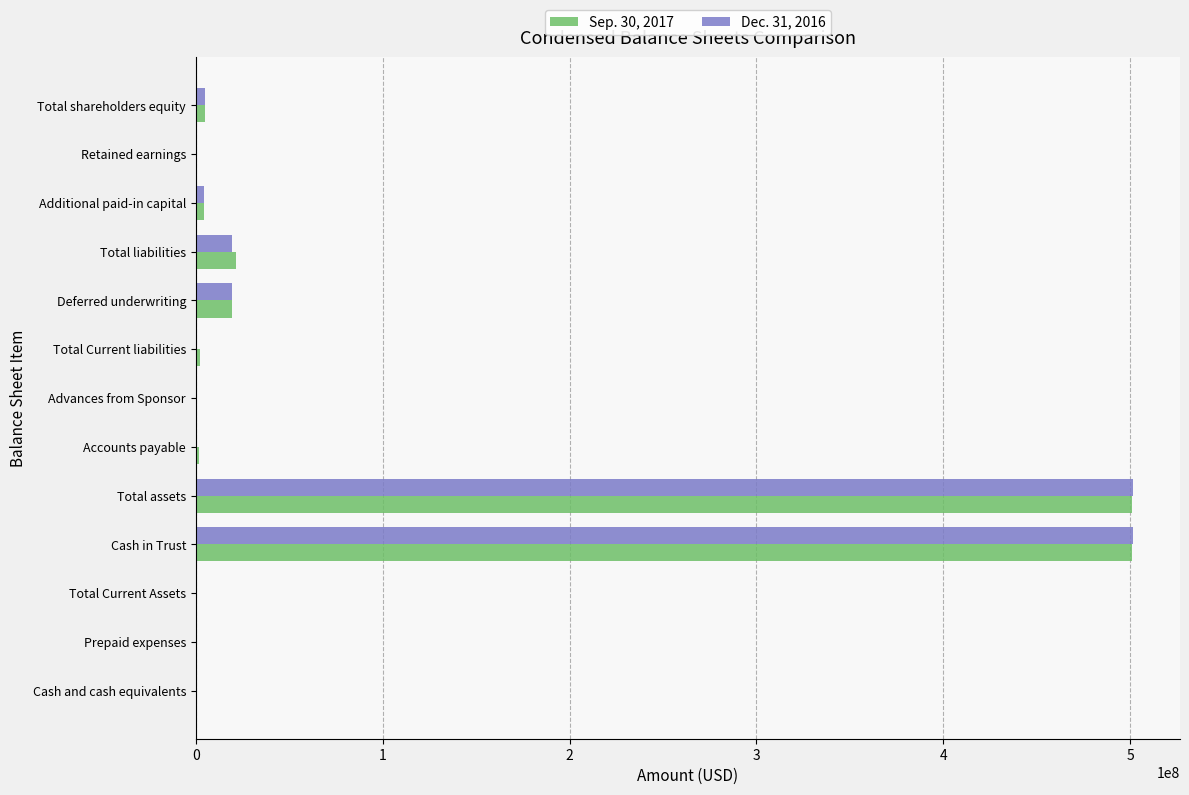

What is the total value across all series at Cash in Trust?

1002169464